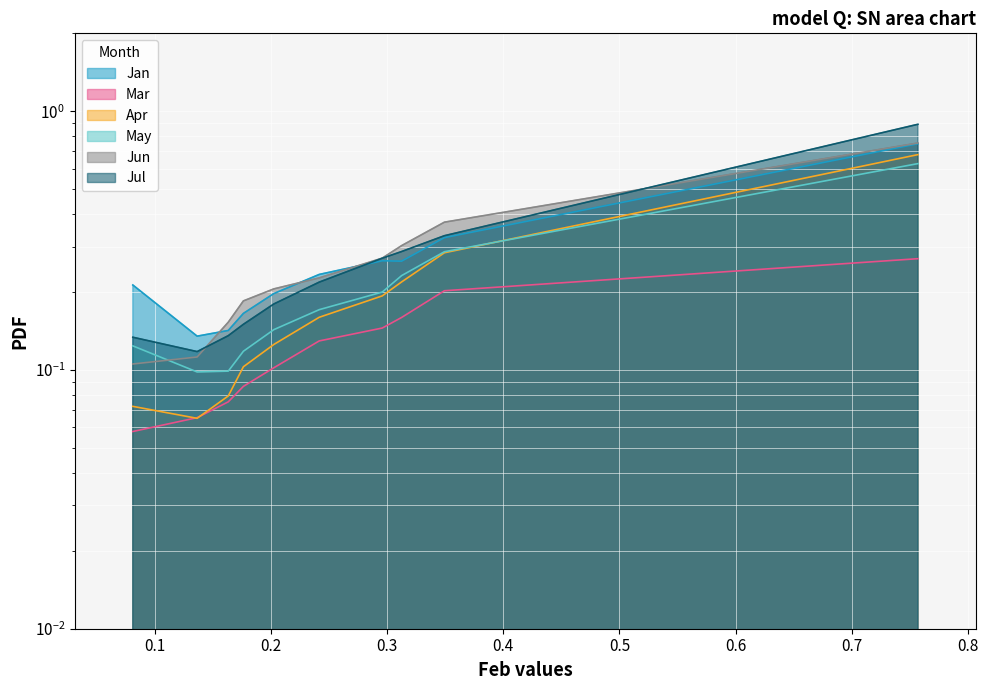

What is the maximum value shown in the chart?

0.9